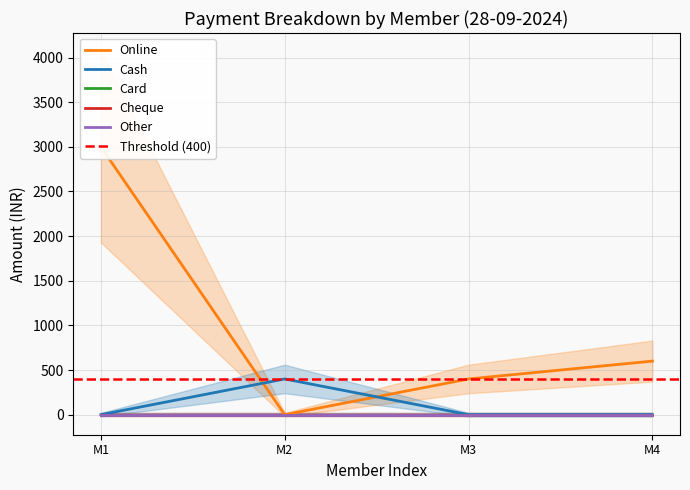

What is the maximum value shown in the chart?

3000